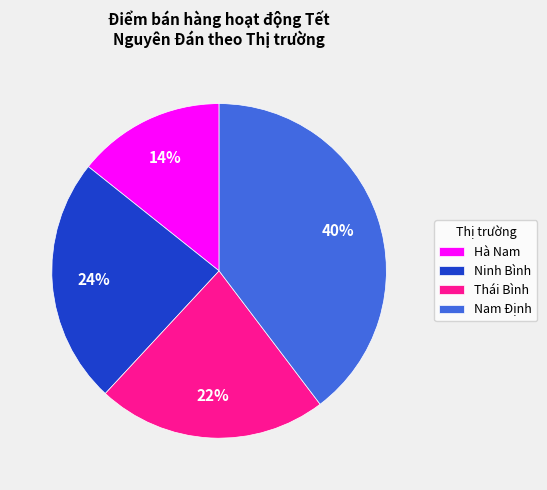

Is the sum of Hà Nam and Thái Bình greater than half?

No